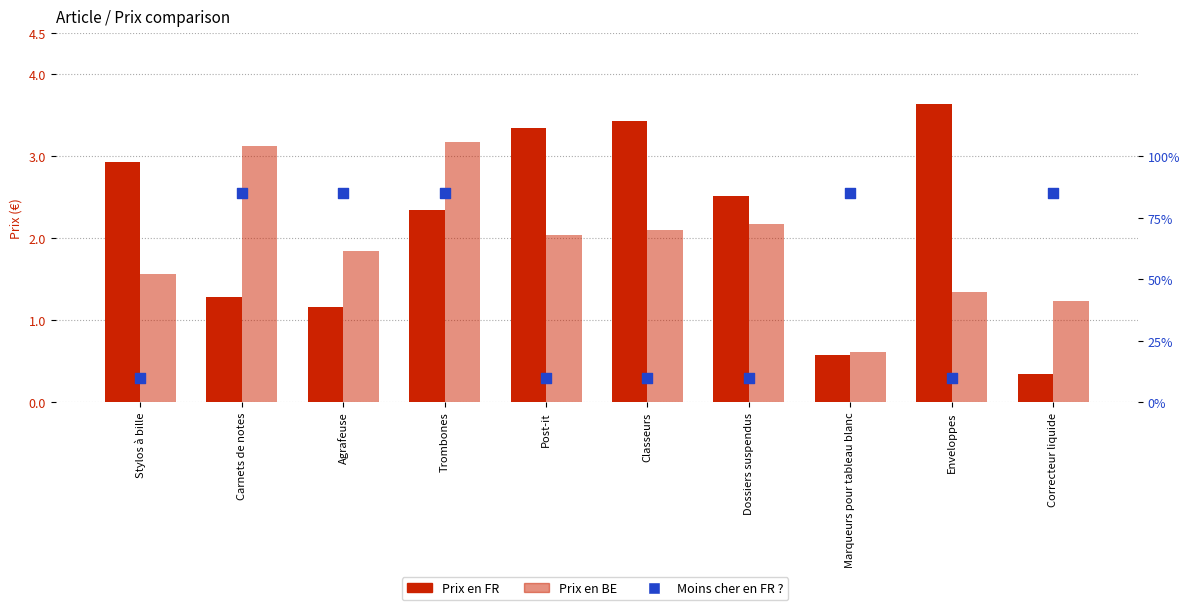

At which category is the sum across all series the highest?

Trombones